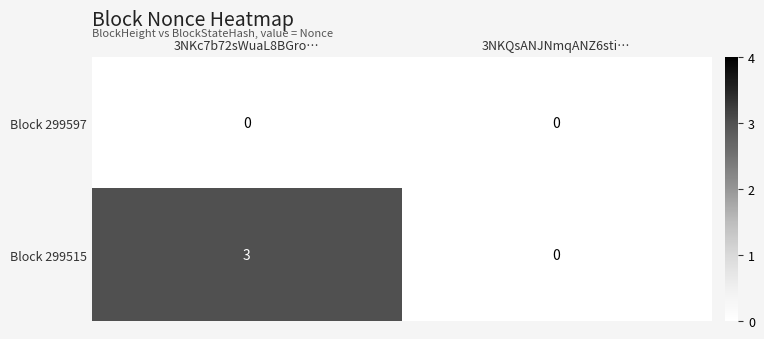

Rank the series by their average value, from highest to lowest.

Block 299515, Block 299597